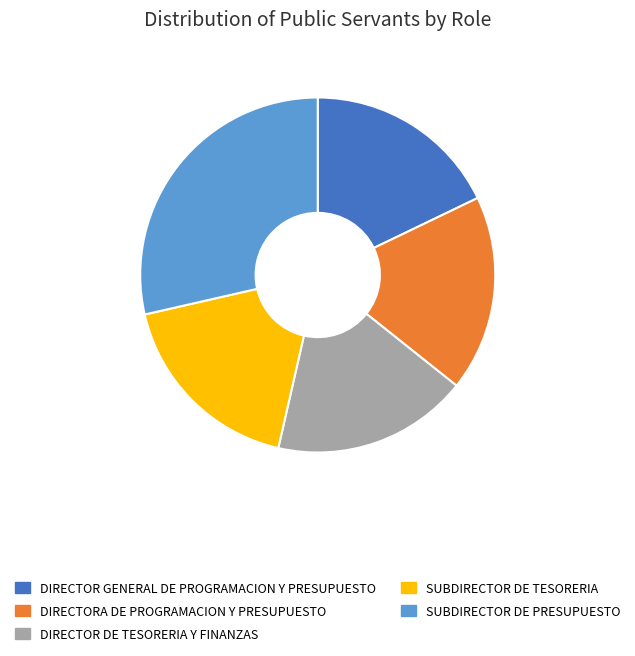

Approximately how many times larger is the value at SUBDIRECTOR DE TESORERIA compared to DIRECTOR GENERAL DE PROGRAMACION Y PRESUPUESTO?

1.0